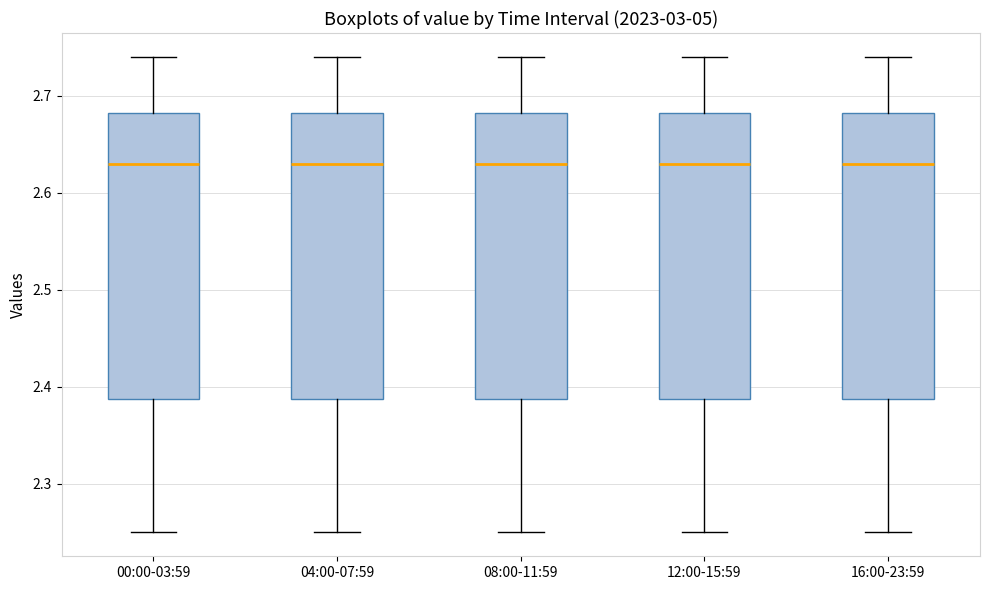

Reading left to right, transcribe this box plot: for each box, give where its median line is, the range the box spans, and where its two whiskers end, as read against the y-axis. The values are not printed on the chart, so give them approximately, as read against the axis.

00:00-03:59: median 2.63, box 2.39 to 2.68, whiskers 2.25 to 2.74
04:00-07:59: median 2.63, box 2.39 to 2.68, whiskers 2.25 to 2.74
08:00-11:59: median 2.63, box 2.39 to 2.68, whiskers 2.25 to 2.74
12:00-15:59: median 2.63, box 2.39 to 2.68, whiskers 2.25 to 2.74
16:00-23:59: median 2.63, box 2.39 to 2.68, whiskers 2.25 to 2.74